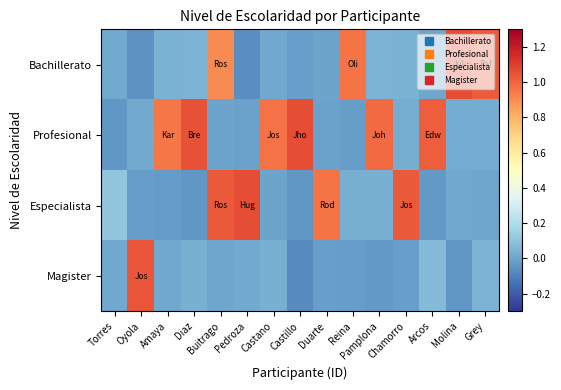

At which category is the sum across all series the highest?

Buitrago